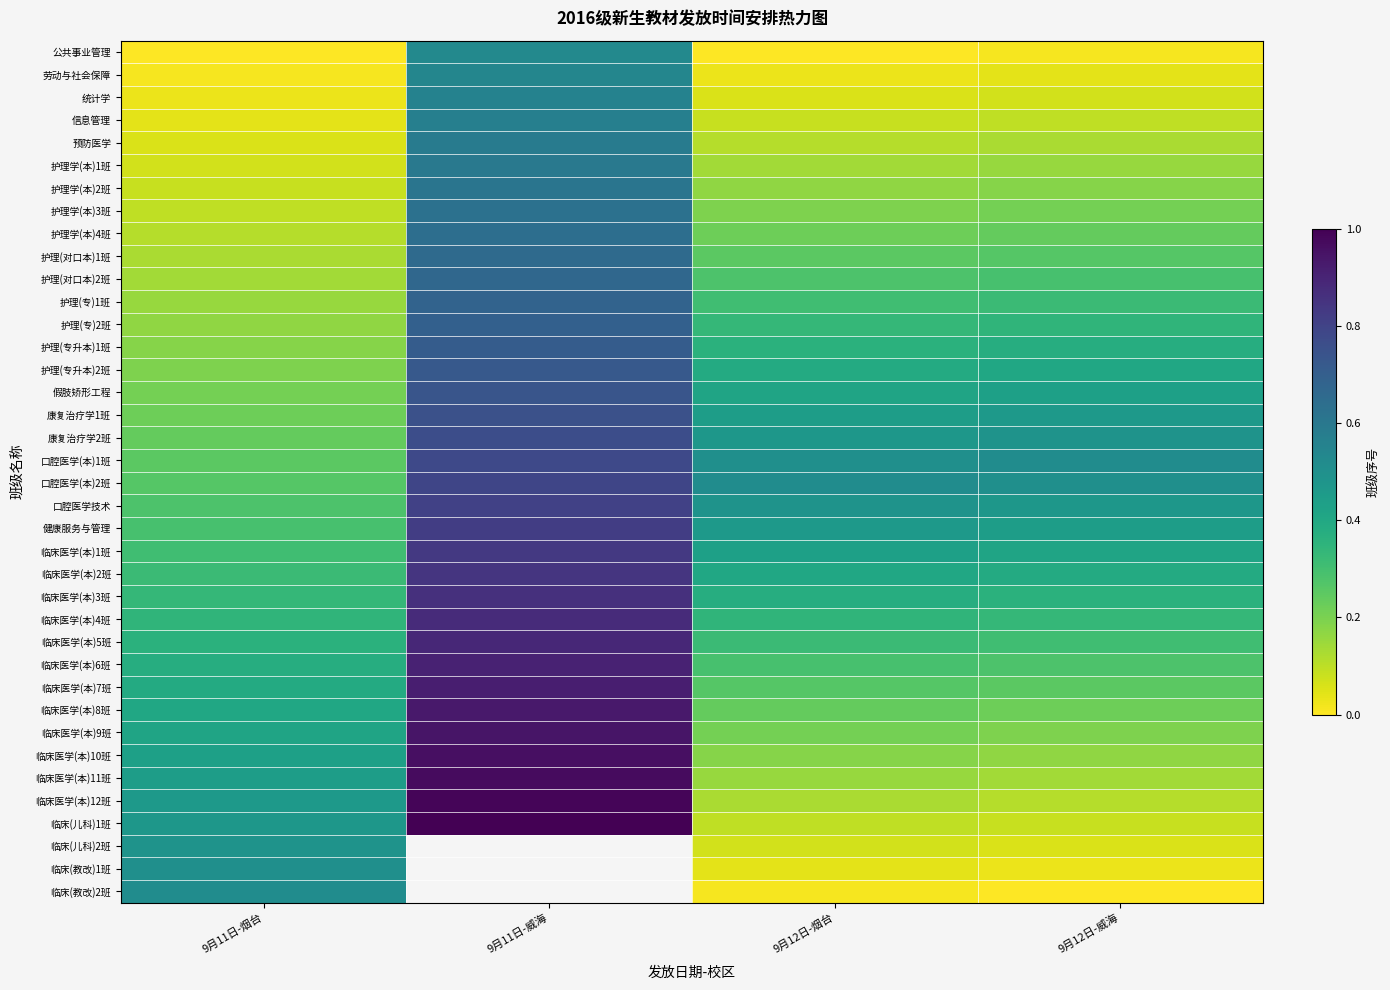

Between 9月11日-烟台 and 9月12日-烟台, which is larger?

9月11日-烟台